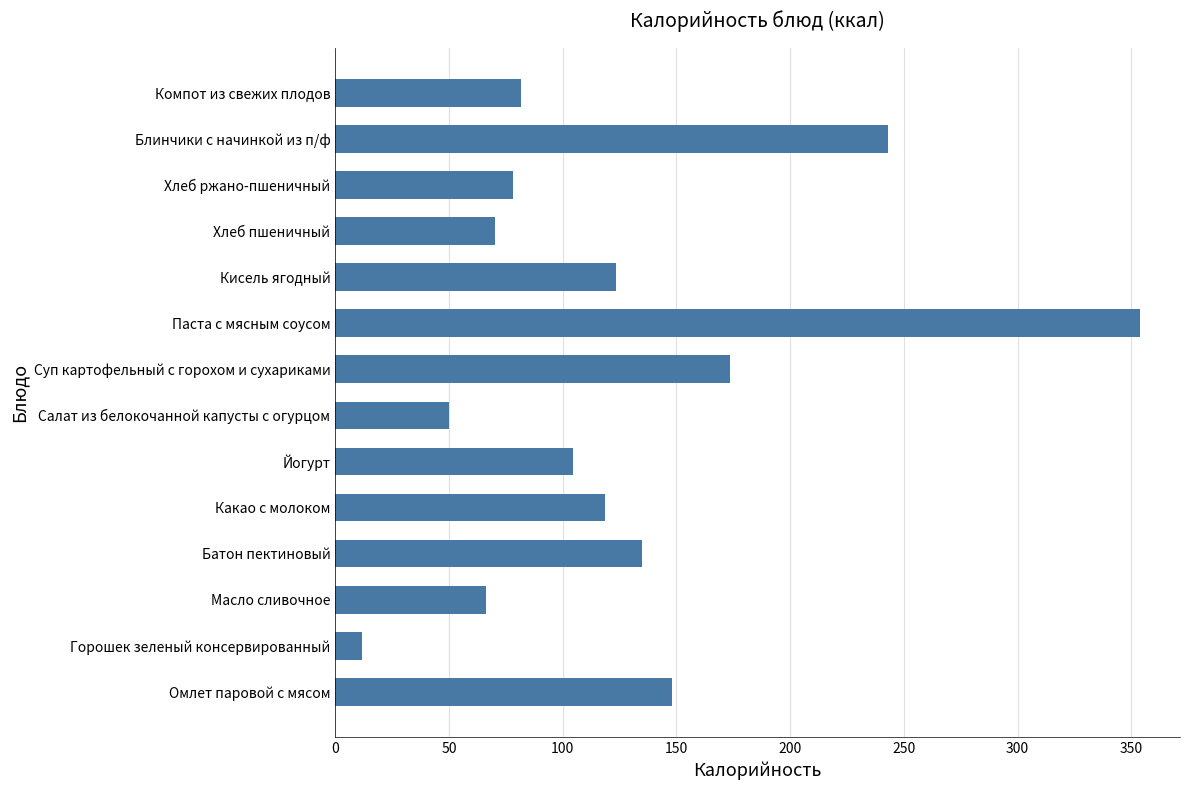

Rank the categories by value from highest to lowest.

Паста с мясным соусом, Блинчики с начинкой из п/ф, Суп картофельный с горохом и сухариками, Омлет паровой с мясом, Батон пектиновый, Кисель ягодный, Какао с молоком, Йогурт, Компот из свежих плодов, Хлеб ржано-пшеничный, Хлеб пшеничный, Масло сливочное, Салат из белокочанной капусты с огурцом, Горошек зеленый консервированный